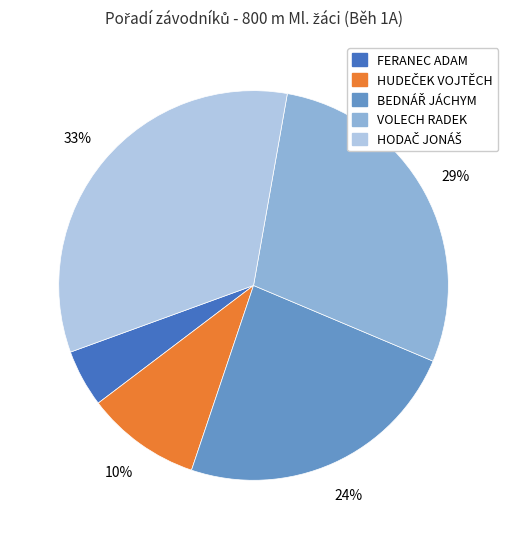

How many slices are in this pie chart?

5